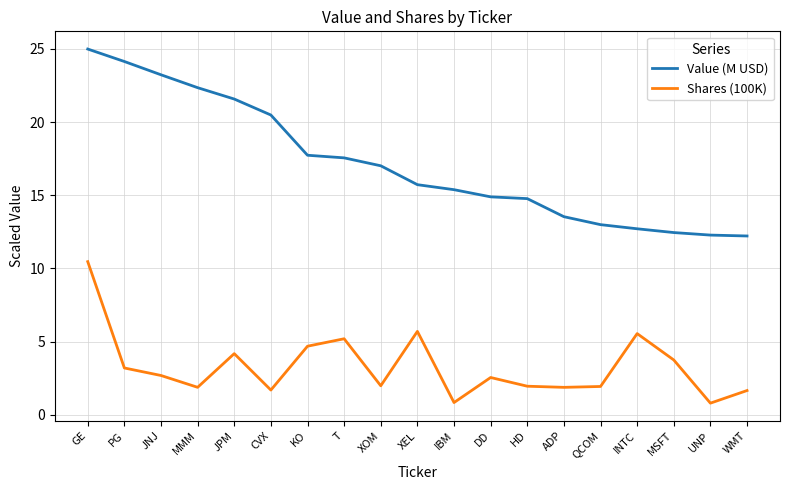

What is the minimum value for Shares (100K)?

0.8